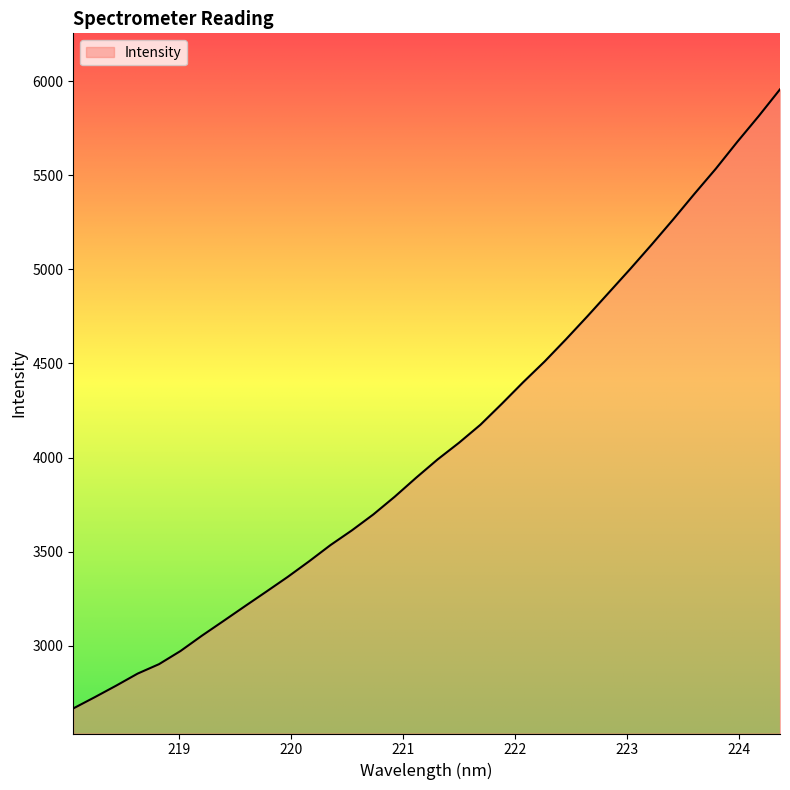

What is the smallest value displayed?

2665.8